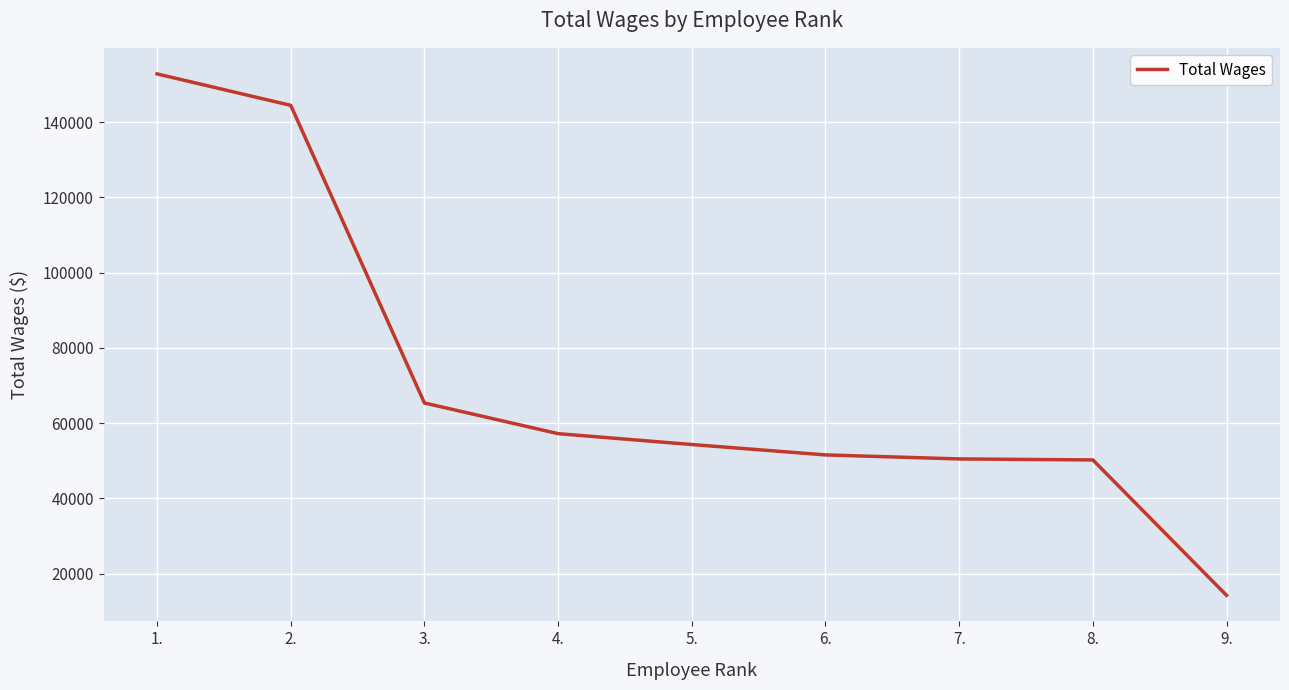

True or false: the data shows 14256 at 9..

True